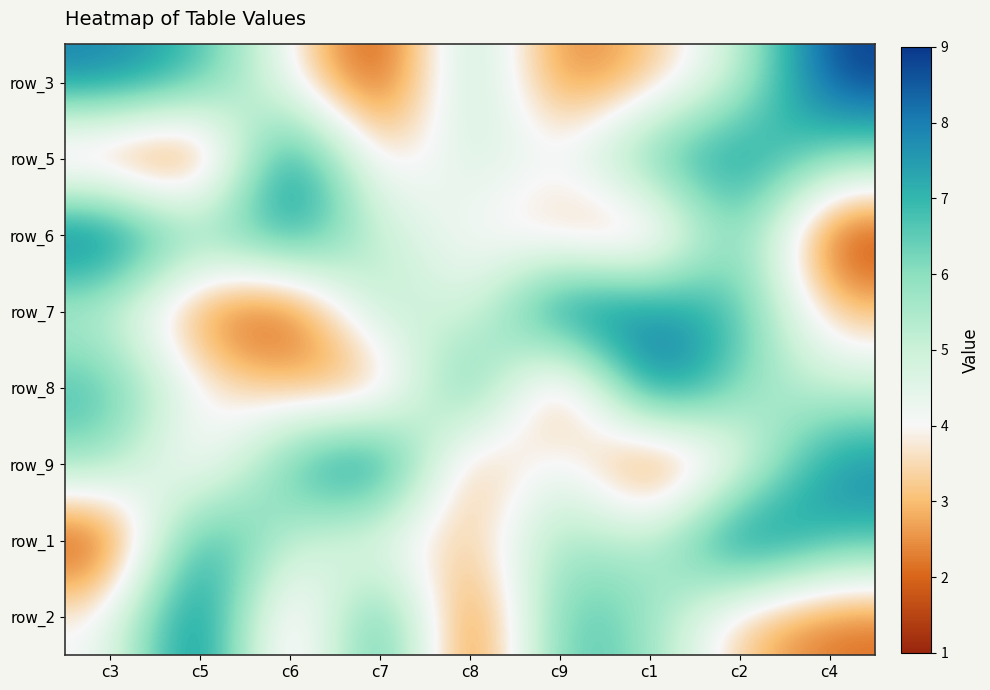

What is the difference between the second highest and second lowest values in the row_7 series?

6